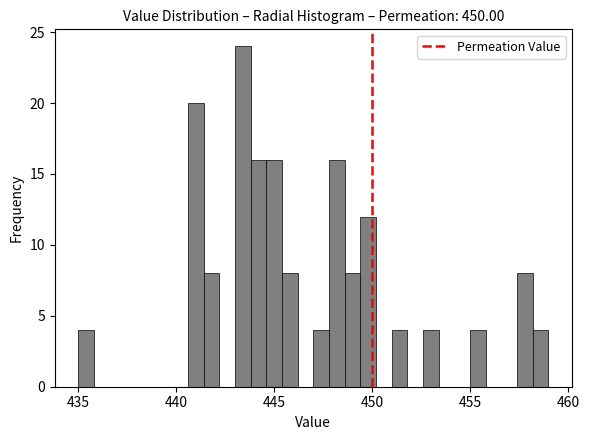

Around what value on the x-axis is the tallest bar? Give the approximate position of its centre, as read against the axis.

443.5